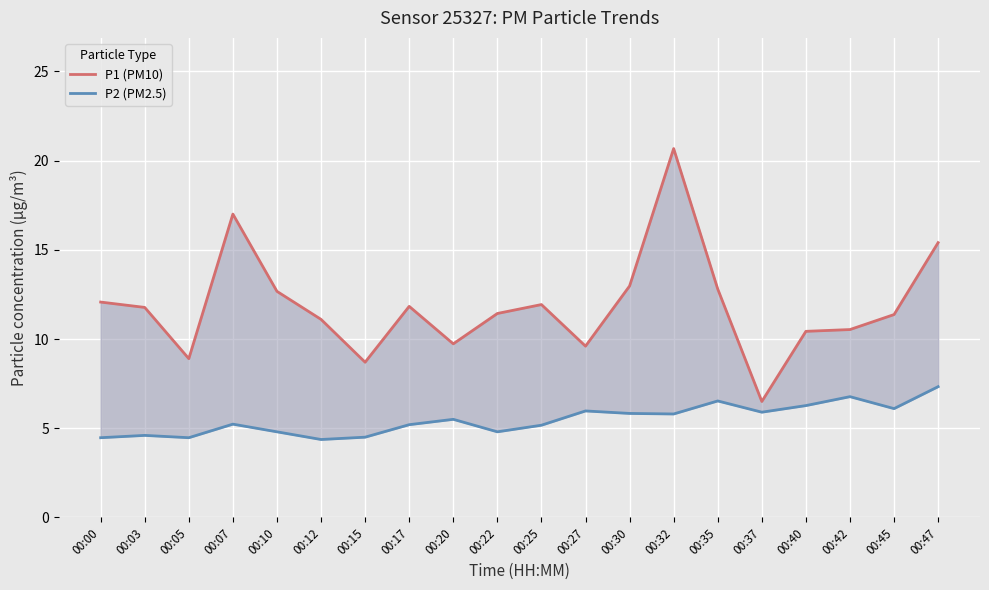

What is the total value across all series at 00:17?

17.0